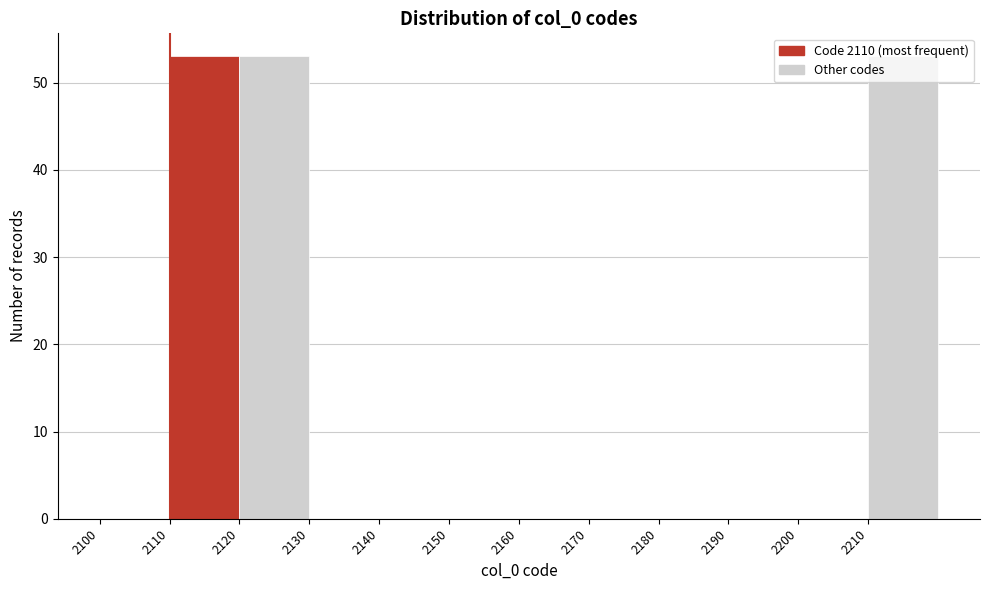

Reading left to right, list every bar in this chart as the range it spans on the x-axis followed by its height. The values are not printed on the chart, so give them approximately, as read against the axis.

2100 to 2110: 0
2110 to 2120: 53
2120 to 2130: 53
2130 to 2140: 0
2140 to 2150: 0
2150 to 2160: 0
2160 to 2170: 0
2170 to 2180: 0
2180 to 2190: 0
2190 to 2200: 0
2200 to 2210: 0
2210 to 2220: 53